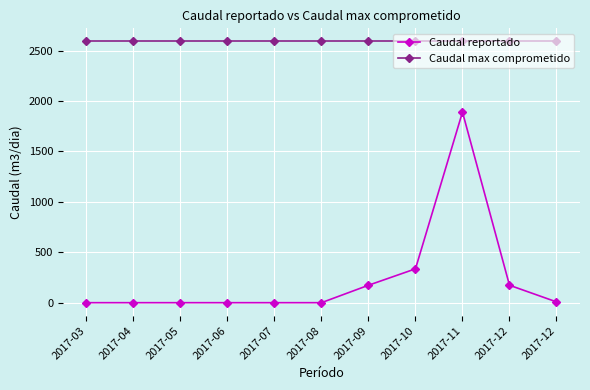

List the series in order of their peak value, lowest first.

Caudal reportado, Caudal max comprometido